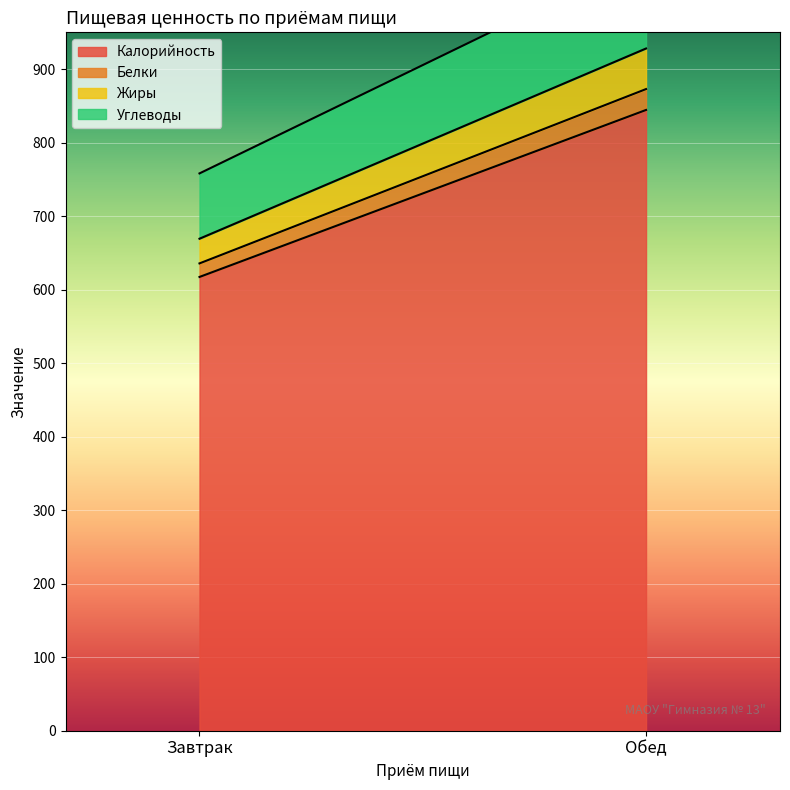

Reading left to right, what are all the values shown in this chart?

Калорийность: Завтрак=617.2	Обед=844.4
Белки: Завтрак=18.4	Обед=28.4
Жиры: Завтрак=33.6	Обед=55.2
Углеводы: Завтрак=88.8	Обед=124.8